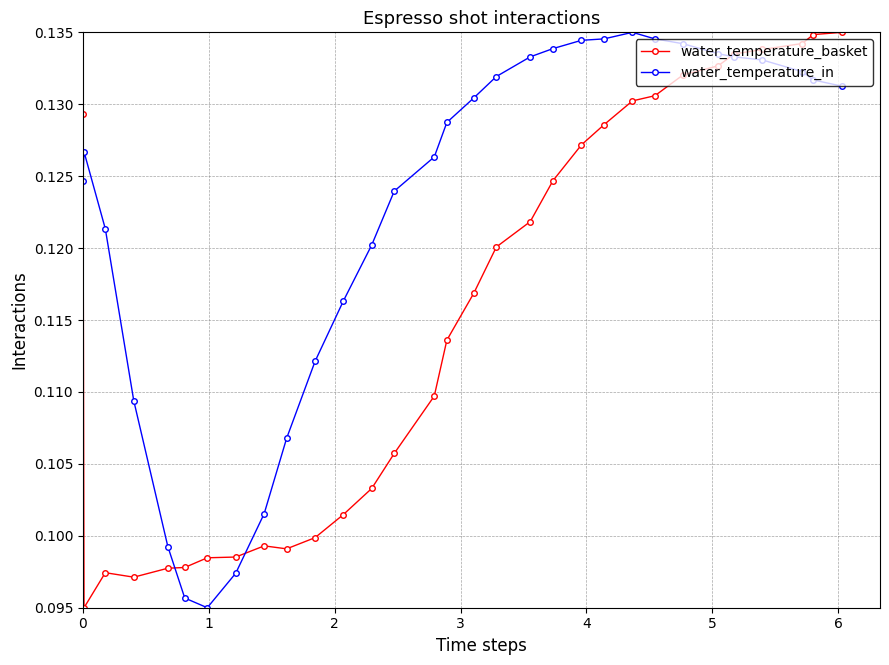

What is the sum of all water_temperature_basket values?

3.6